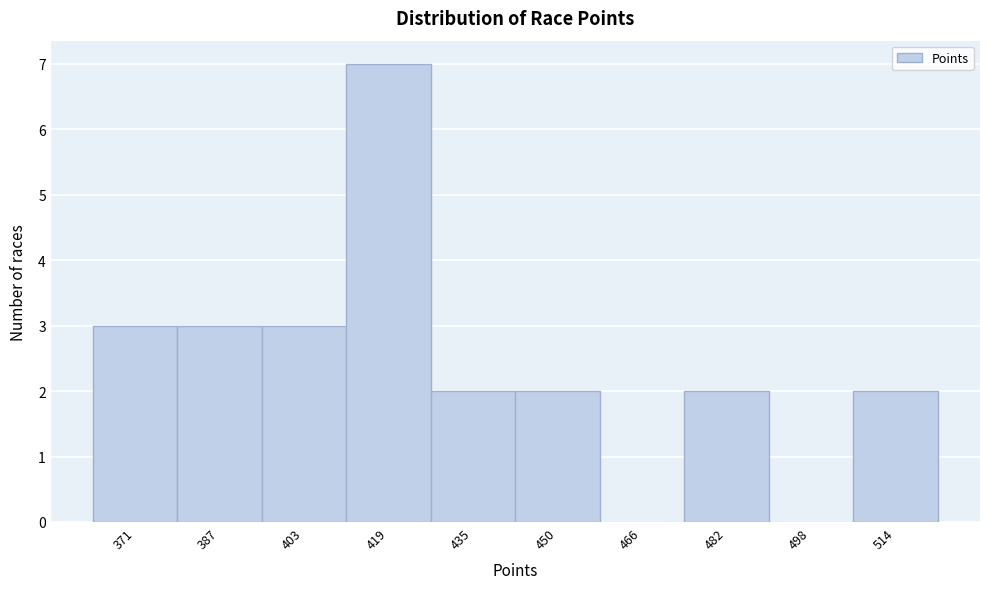

Reading left to right, transcribe all the data shown in this chart.

371=3	387=3	403=3	419=7	435=2	450=2	466=0	482=2	498=0	514=2